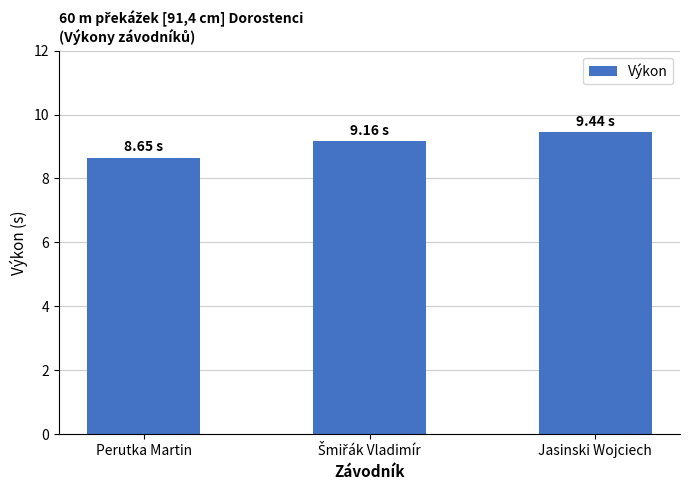

What is the ratio of the value at Perutka Martin to the value at Jasinski Wojciech?

0.9